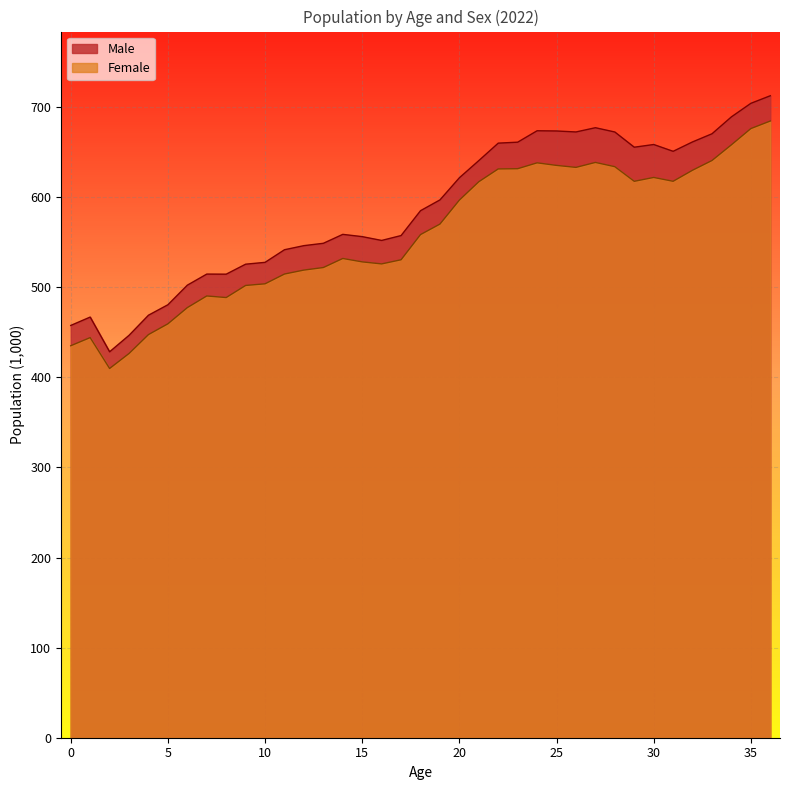

Rank the series at 27 from highest to lowest value.

Male, Female